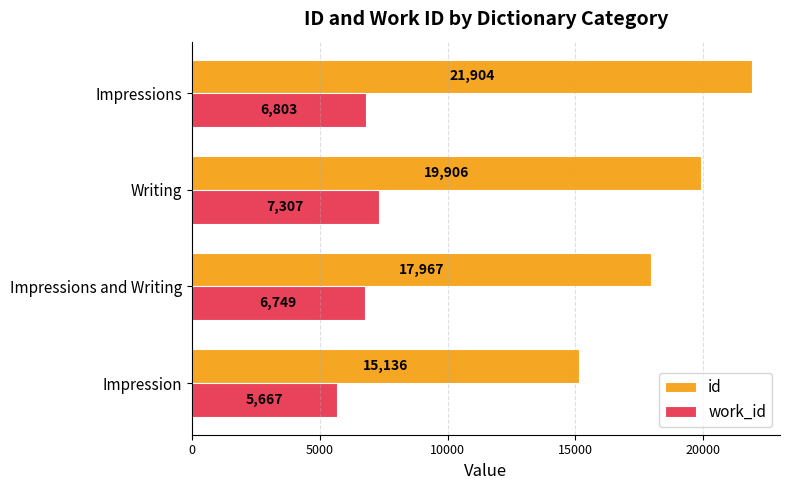

The id series shows 10799.0 at Impressions and Writing. True or false?

False